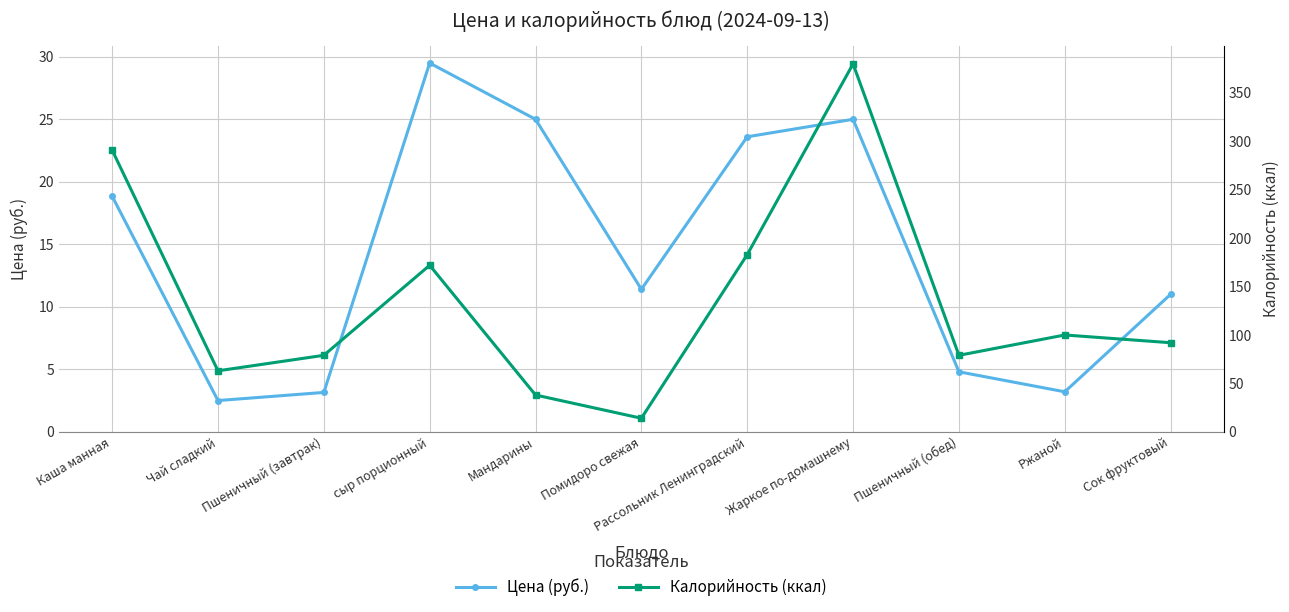

Count the number of data series in this chart.

2